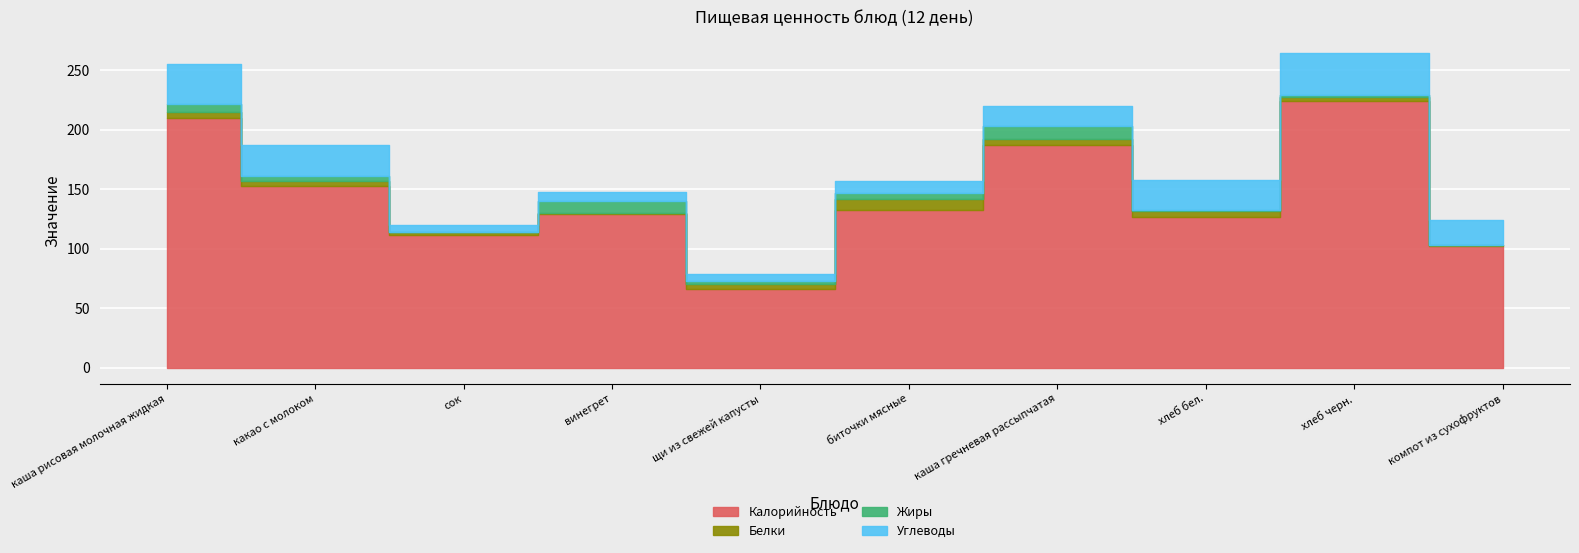

What is the total value across all series at каша рисовая молочная жидкая?

255